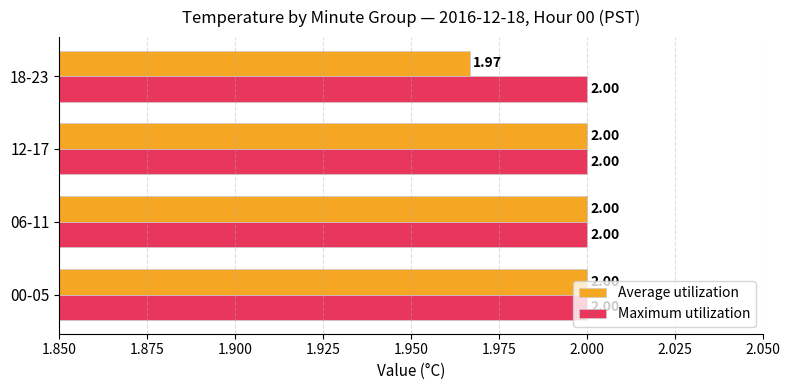

Rank the series at 18-23 from lowest to highest value.

Average utilization, Maximum utilization